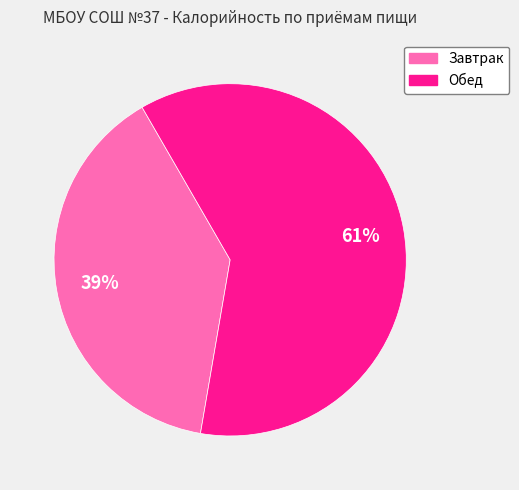

To the nearest percent, what percentage of the pie is Завтрак?

39%